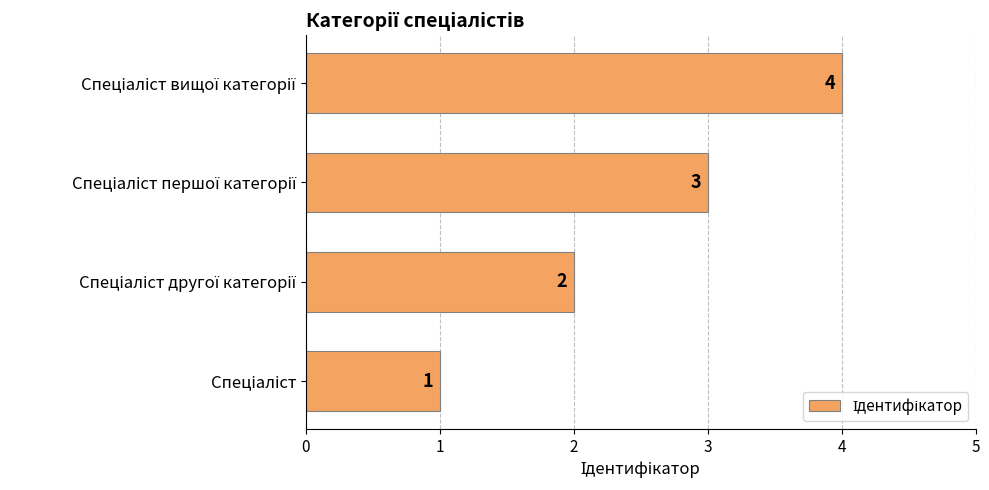

What is the maximum value shown in the chart?

4